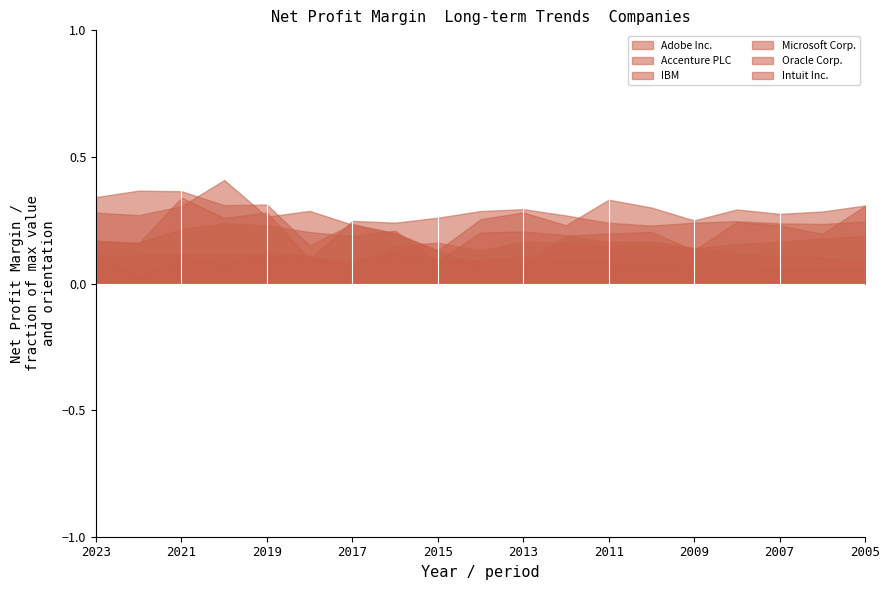

Count the number of categories in the chart.

19